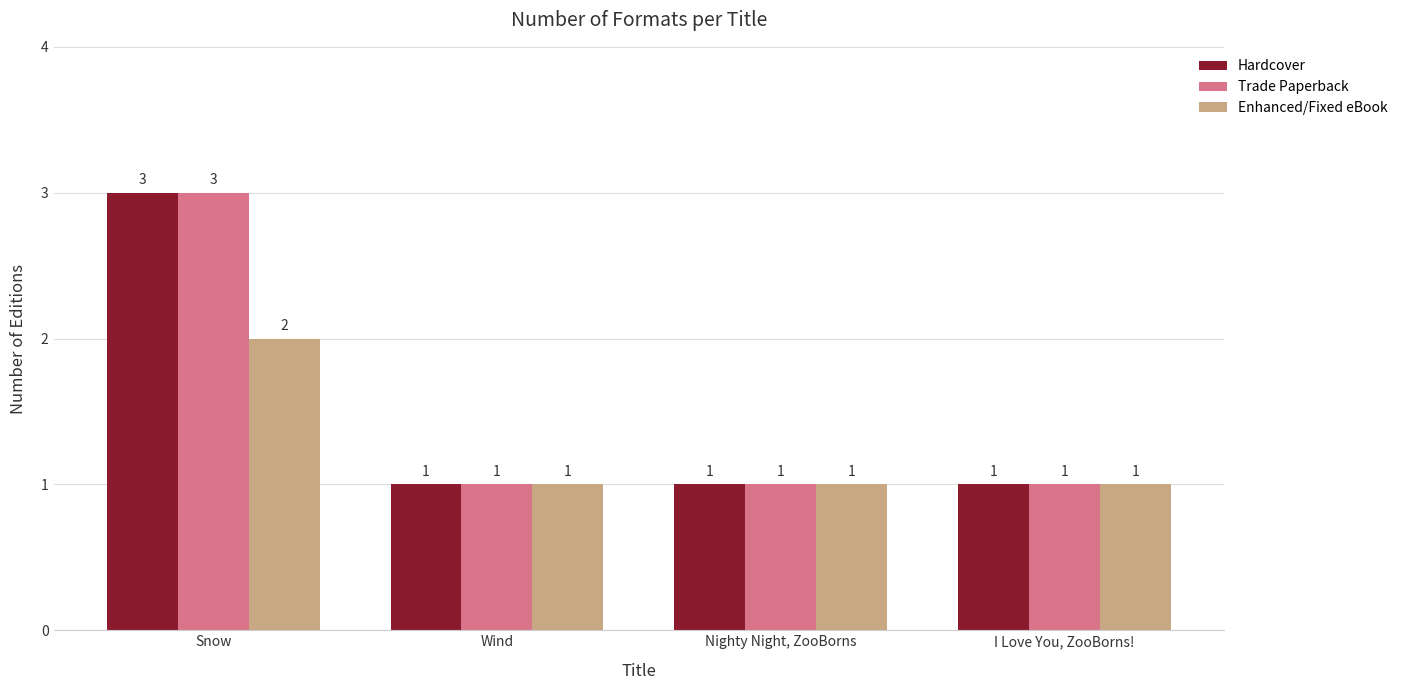

Reading left to right, list all the values displayed in this chart.

Hardcover: Snow=3	Wind=1	Nighty Night, ZooBorns=1	I Love You, ZooBorns!=1
Trade Paperback: Snow=3	Wind=1	Nighty Night, ZooBorns=1	I Love You, ZooBorns!=1
Enhanced/Fixed eBook: Snow=2	Wind=1	Nighty Night, ZooBorns=1	I Love You, ZooBorns!=1